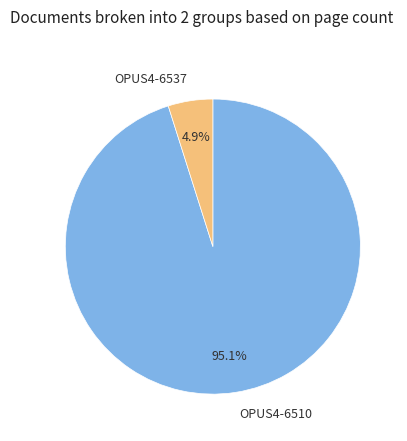

To the nearest percent, what percentage of the pie is OPUS4-6510?

95%